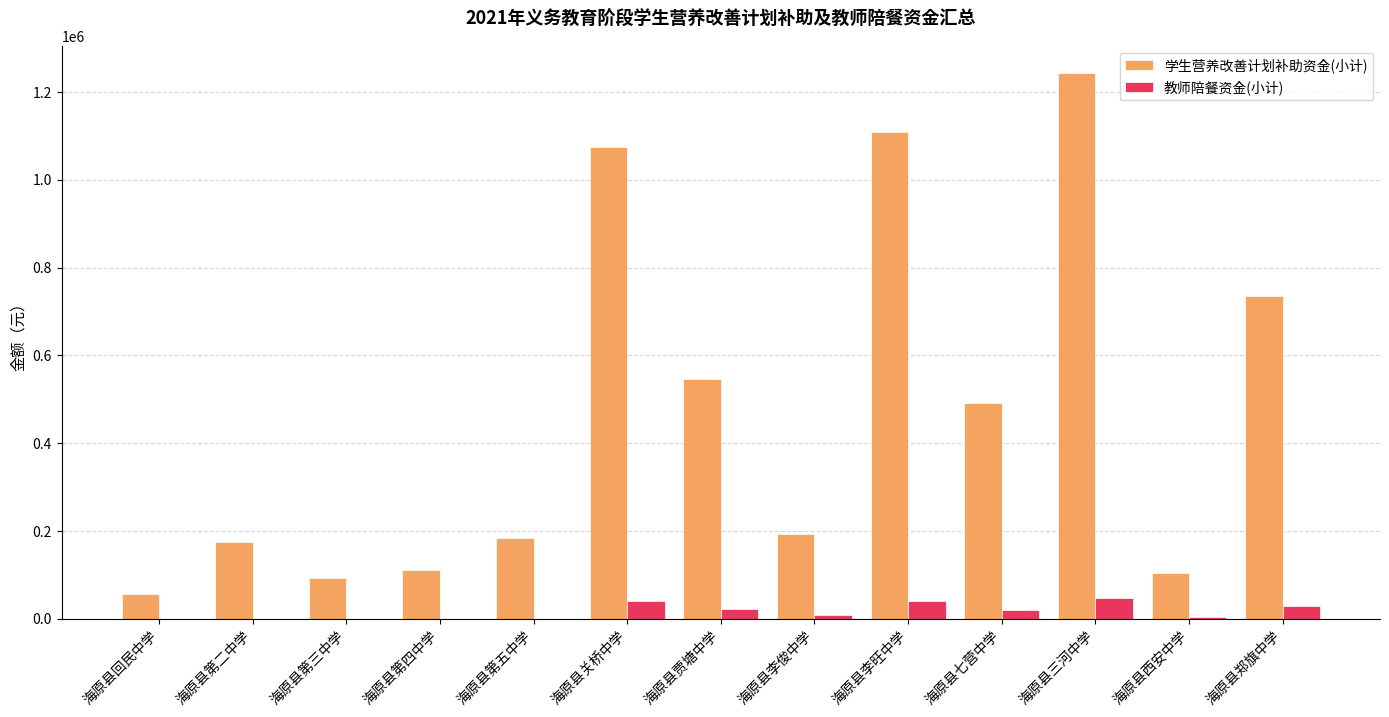

What is the sum of all 教师陪餐资金(小计) values?

208600